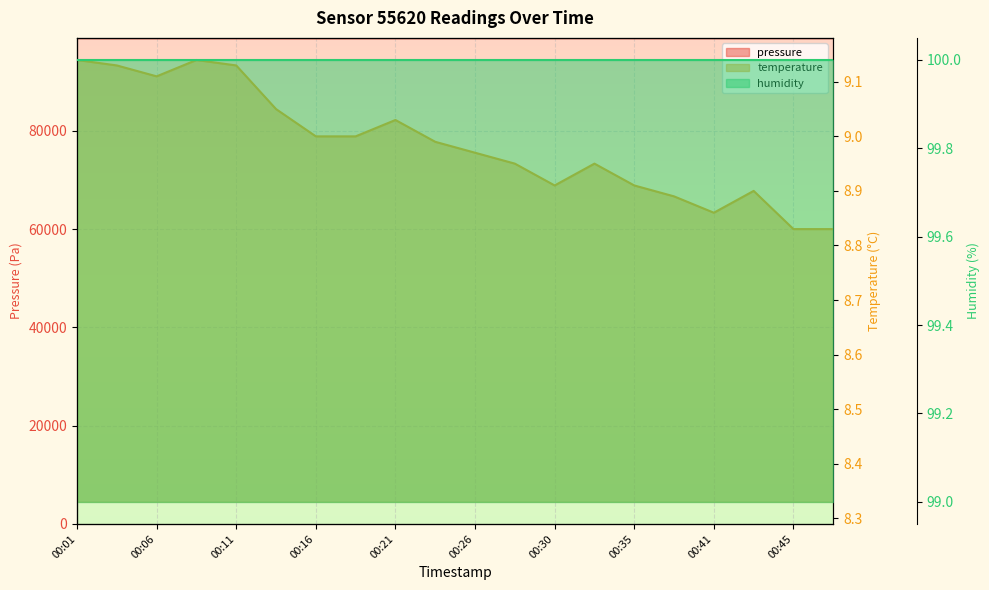

What is the sum of all temperature values?

179.7